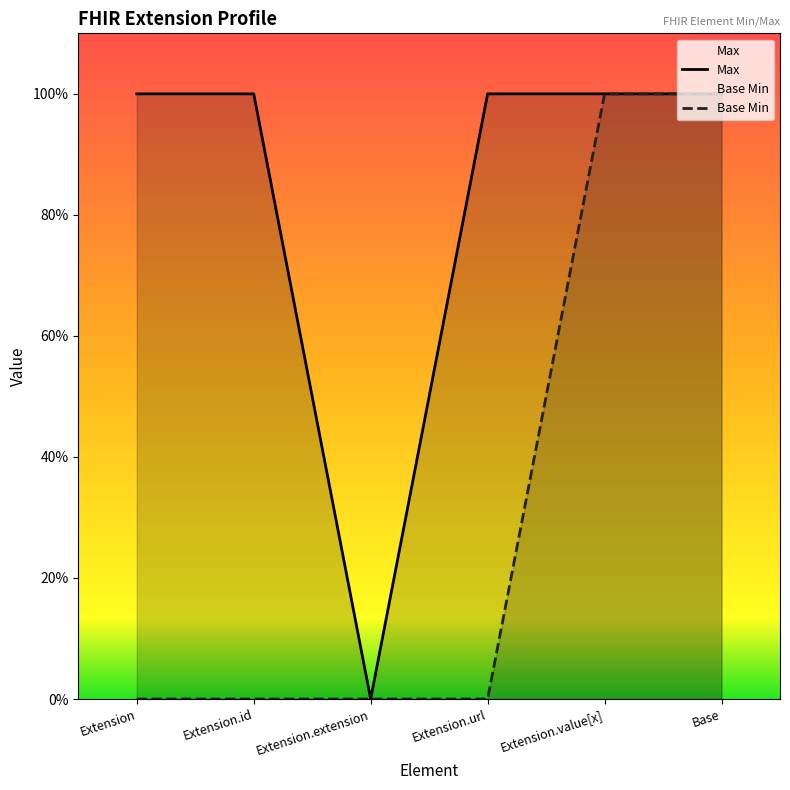

Reading right to left, what are all the values shown in this chart?

Max: Base=1	Extension.value[x]=1	Extension.url=1	Extension.extension=0	Extension.id=1	Extension=1
Base Min: Base=1	Extension.value[x]=1	Extension.url=0	Extension.extension=0	Extension.id=0	Extension=0